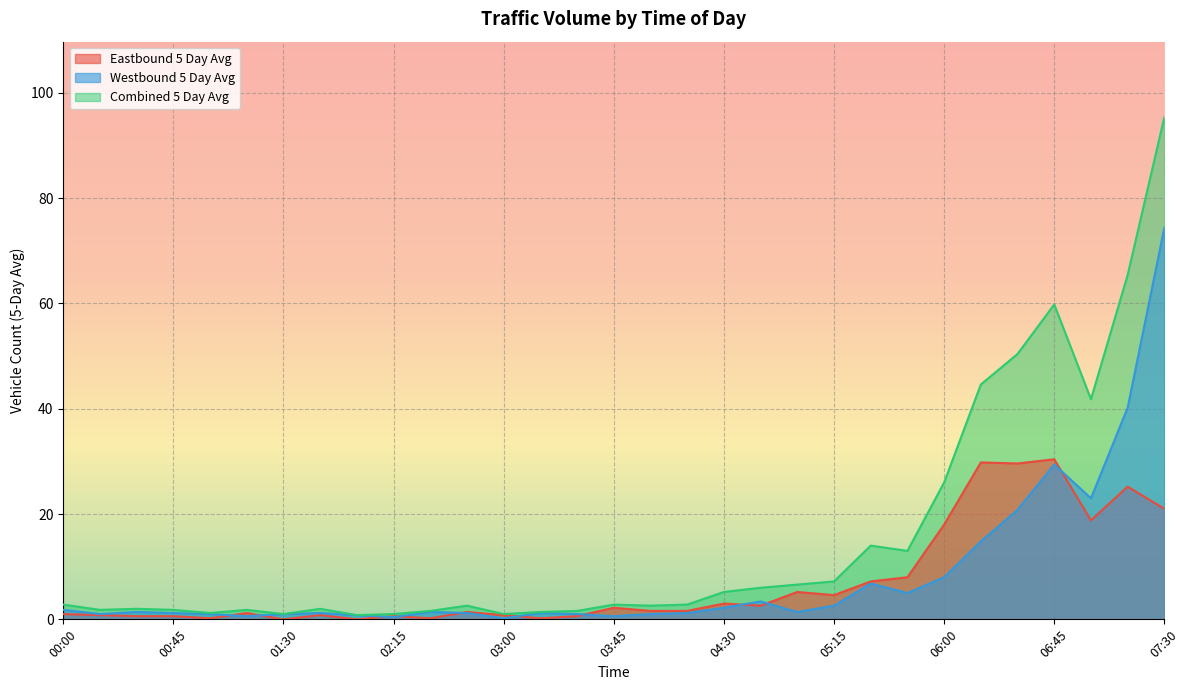

At how many categories does at least one series exceed 33?

6